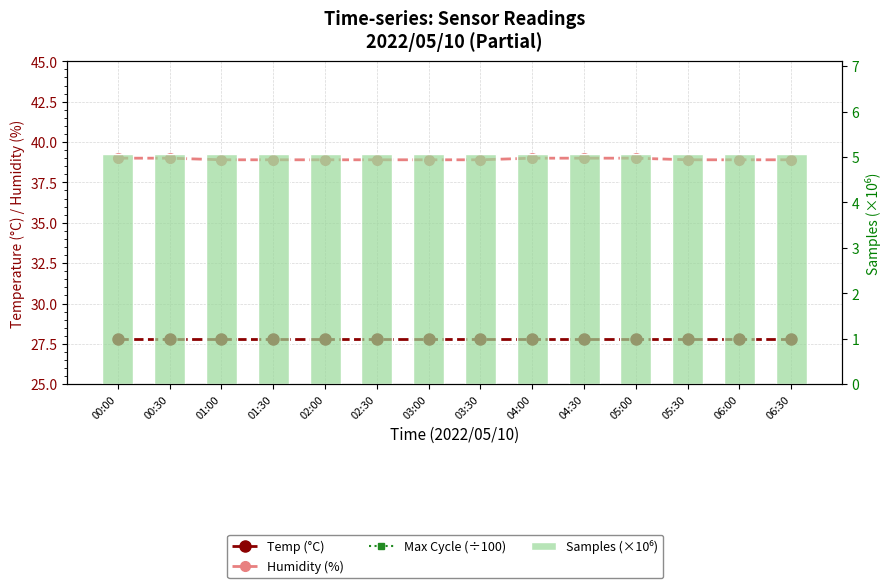

Is the value of Temp (°C) at 03:00 greater than the value of Humidity (%) at 02:30?

No